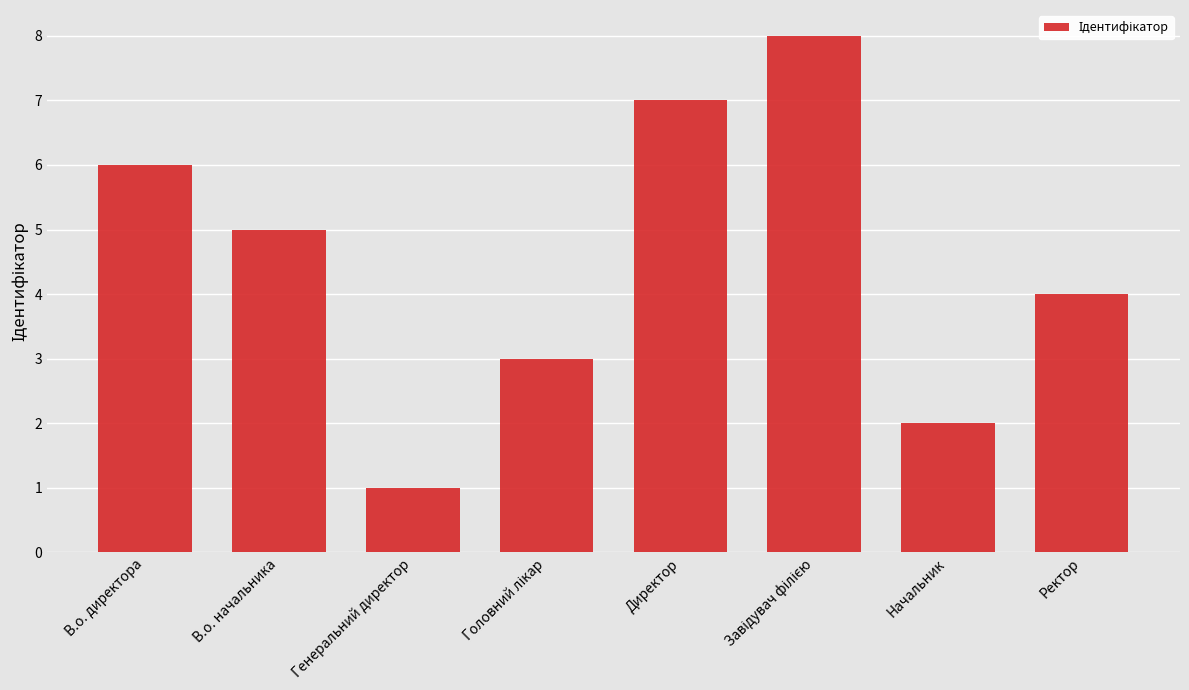

Reading left to right, transcribe all the data shown in this chart.

6	5	1	3	7	8	2	4